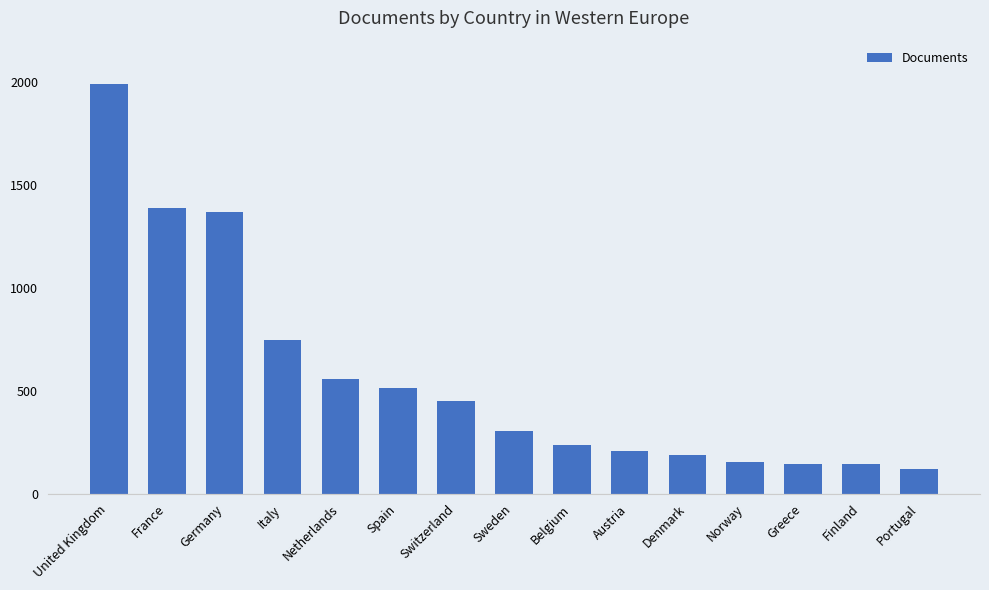

What is the change in value from Austria to Greece?

-62